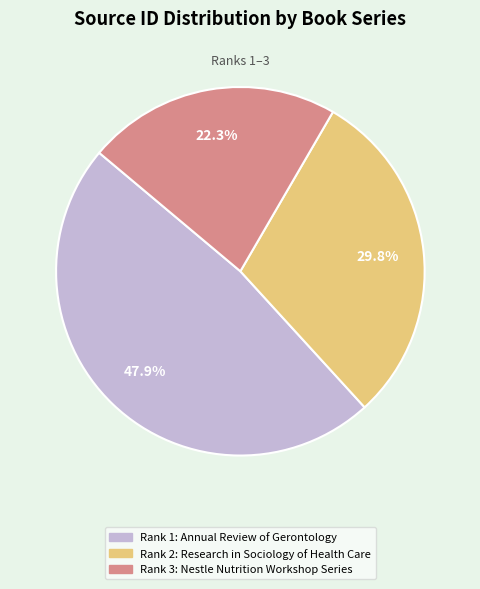

To the nearest percent, what is the difference between the largest and smallest slice percentages?

26%